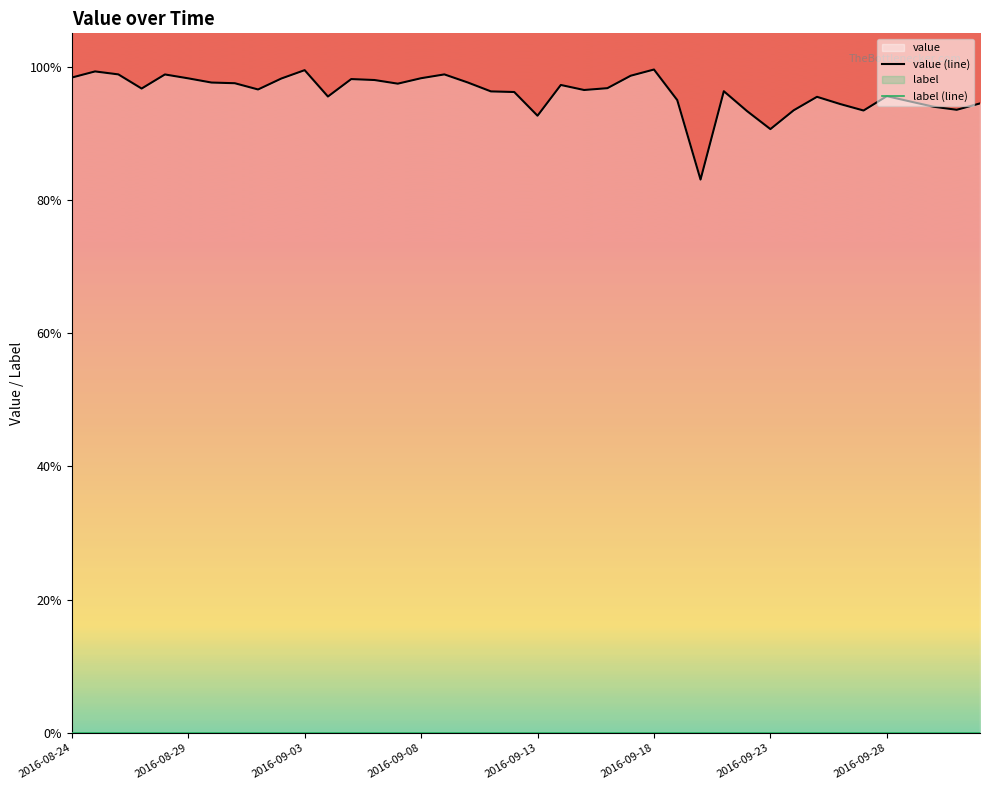

What is the value of the value (line) point at the 29th from the left?

1.0